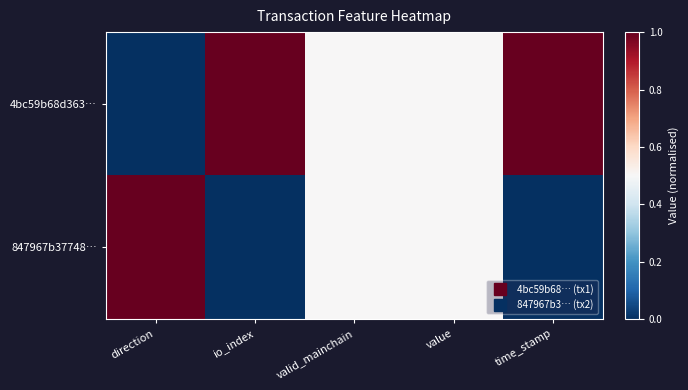

What is the total value across all series at time_stamp?

1.0